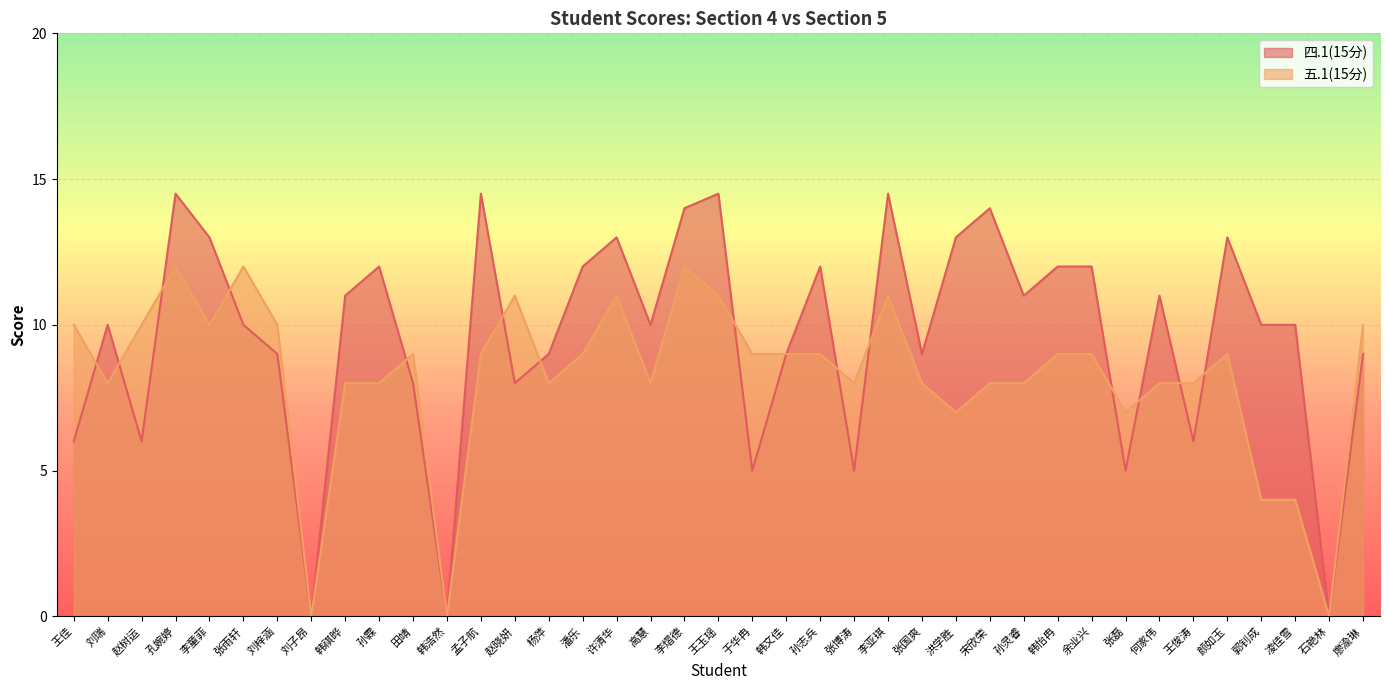

True or false: 五.1(15分) has a value of 4.8 at 韩文佳.

False